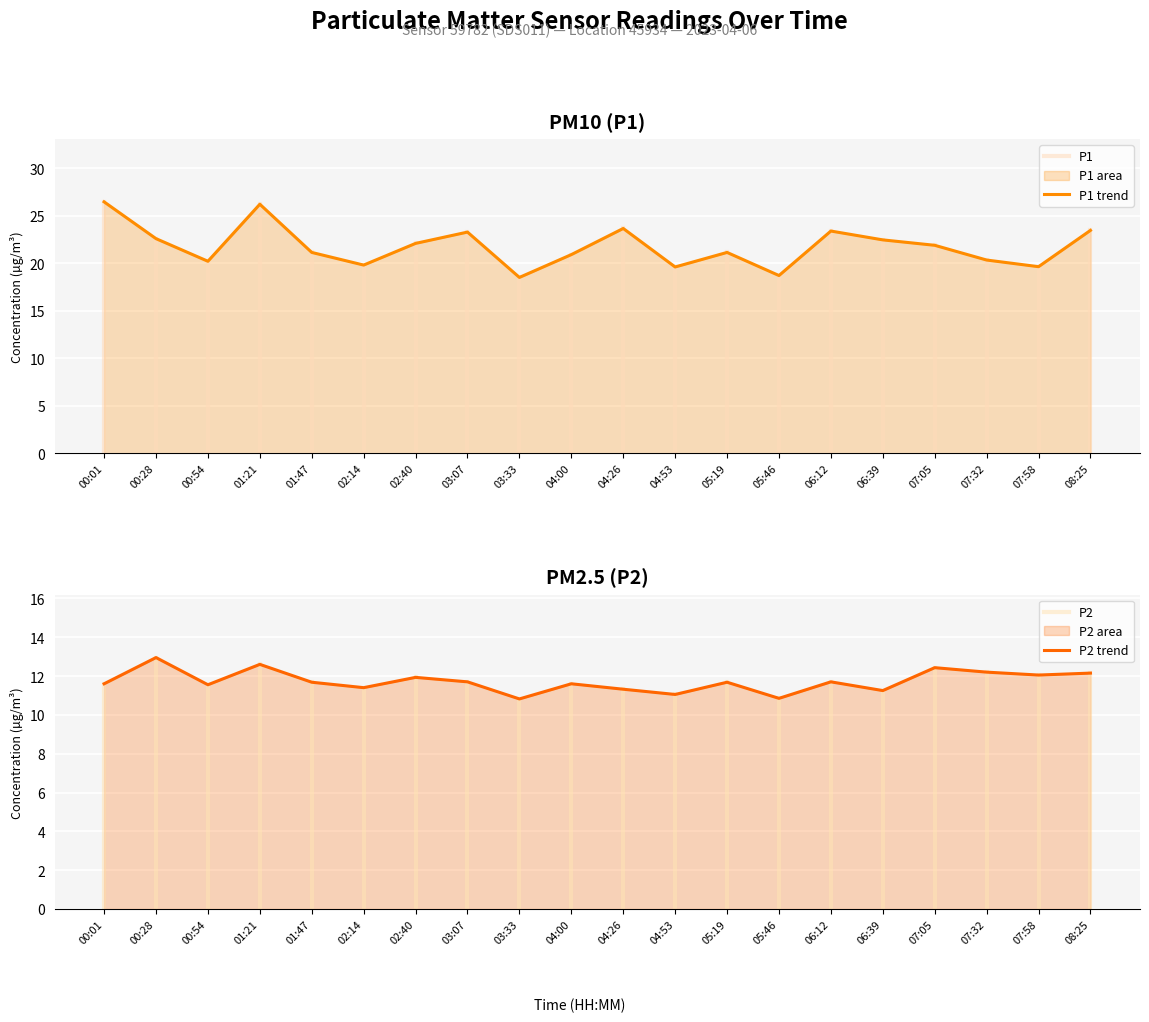

Which category has the lowest value in the P1 series?

03:33